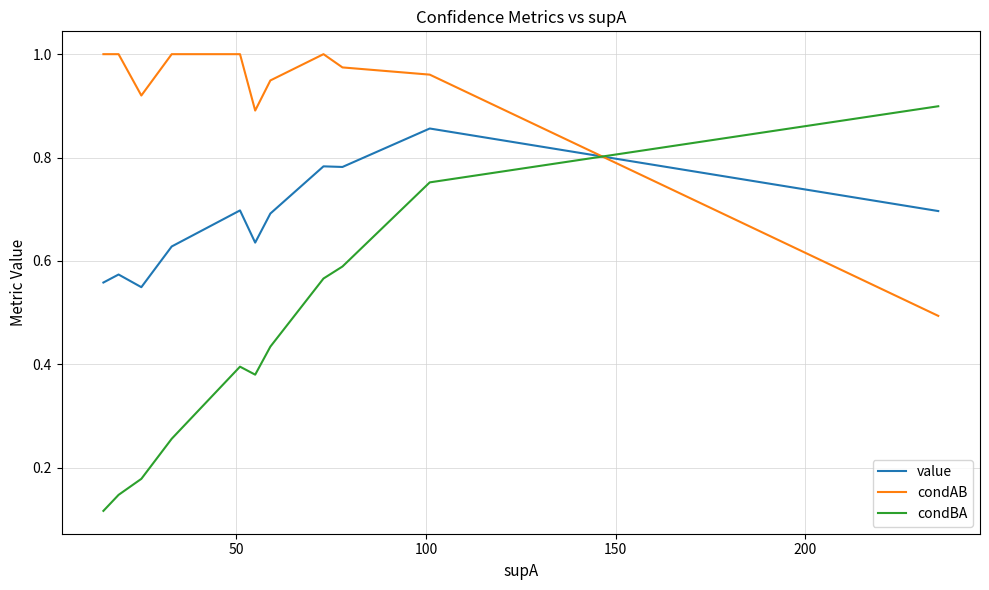

Is it true that condAB equals 1.4 at 18?

False